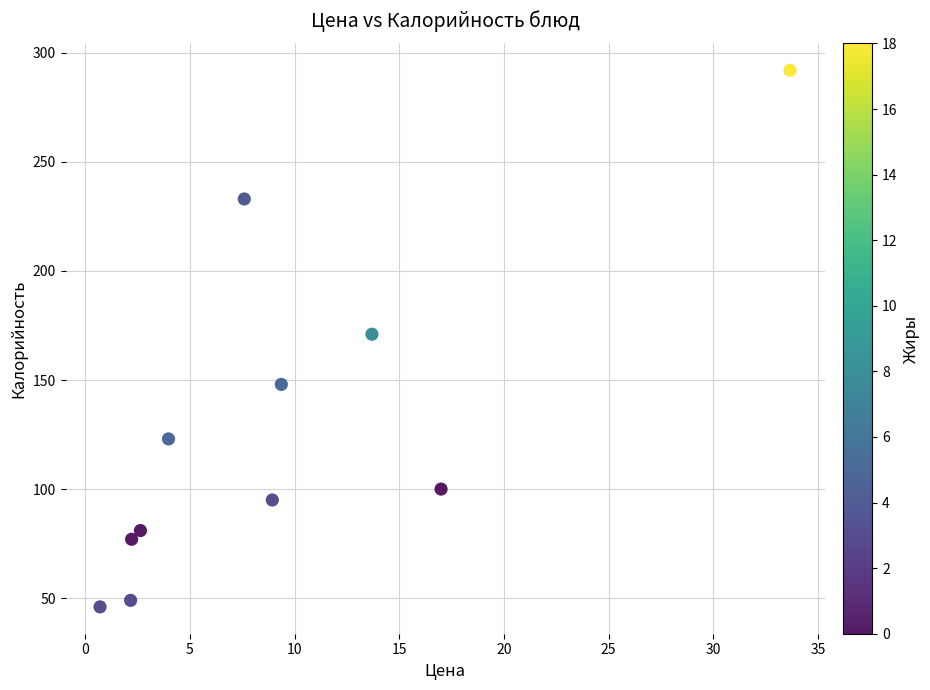

What is the average Y value?

129